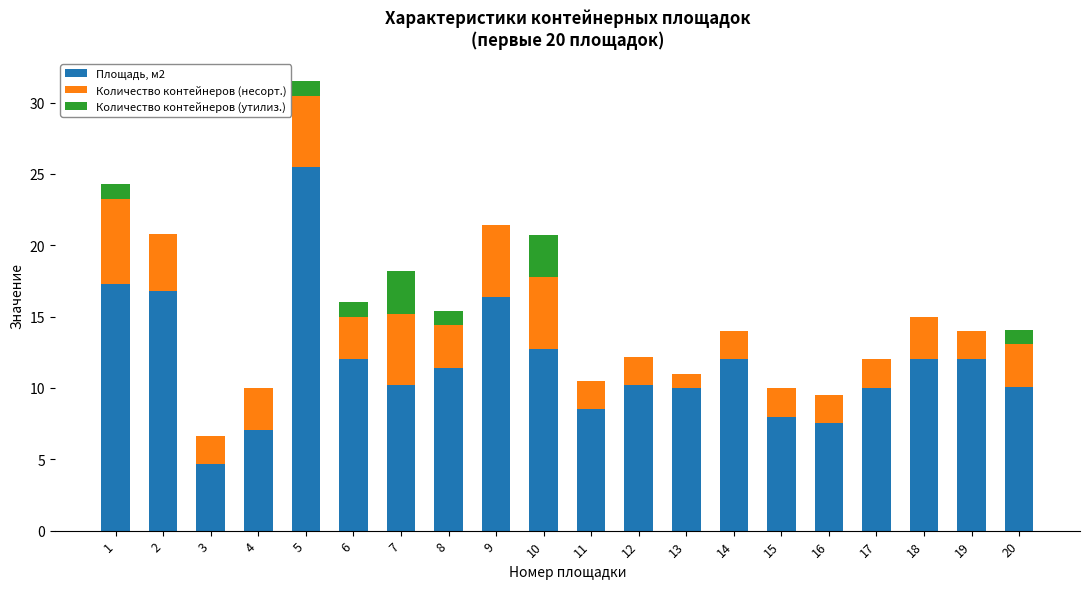

What is the maximum value for Площадь, м2?

25.5